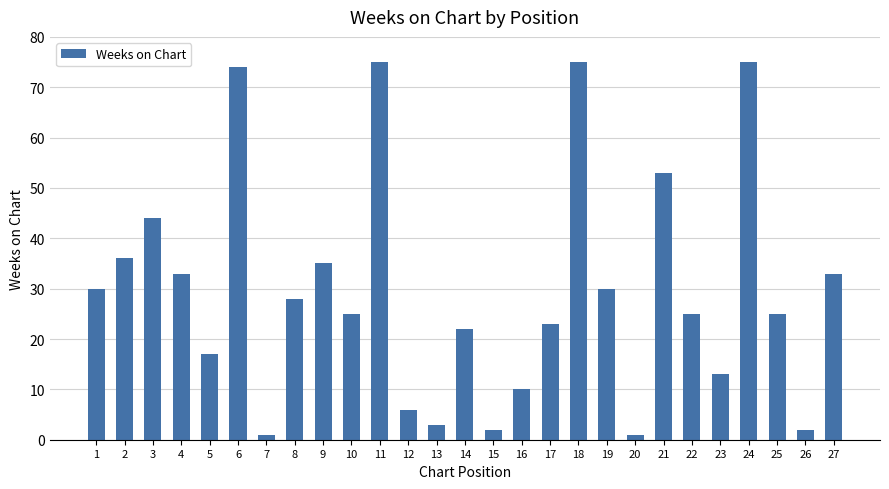

What is the value of the 23rd bar from the left?

13